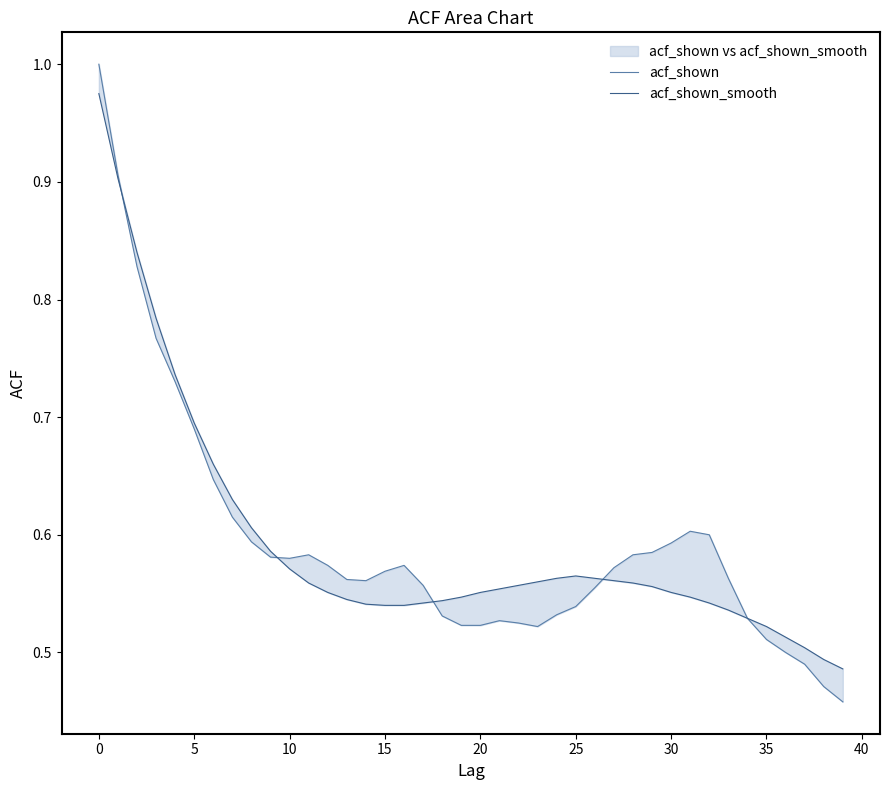

What is the greatest value displayed?

1.0